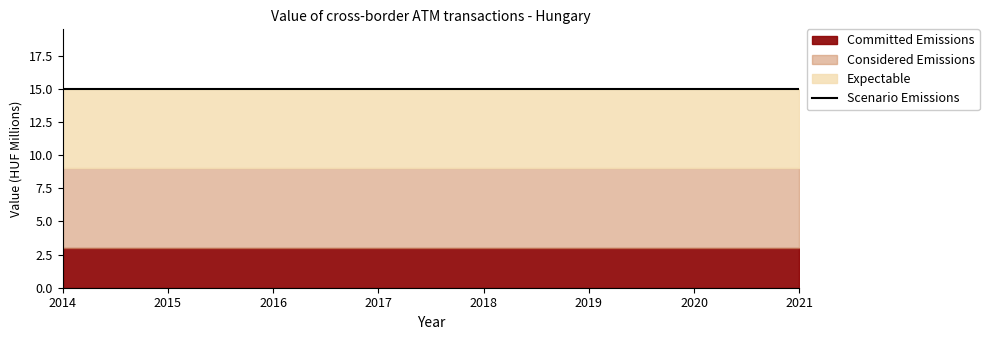

How many categories are shown in the chart?

8